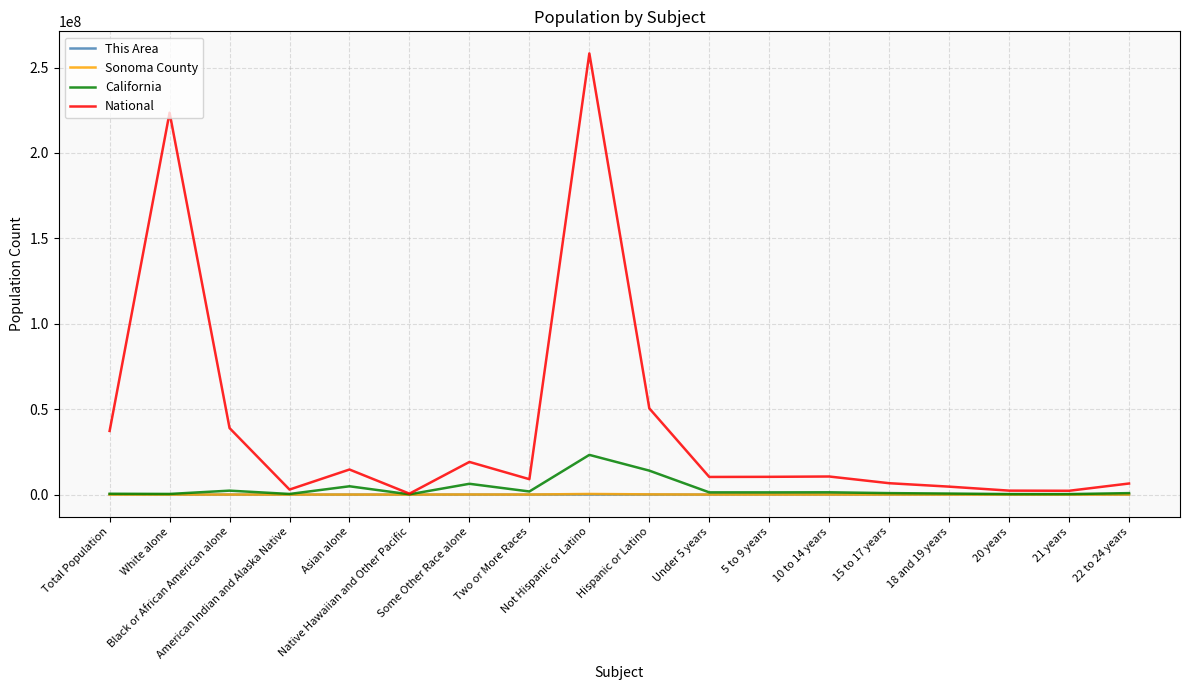

What is the maximum value for National?

258267944